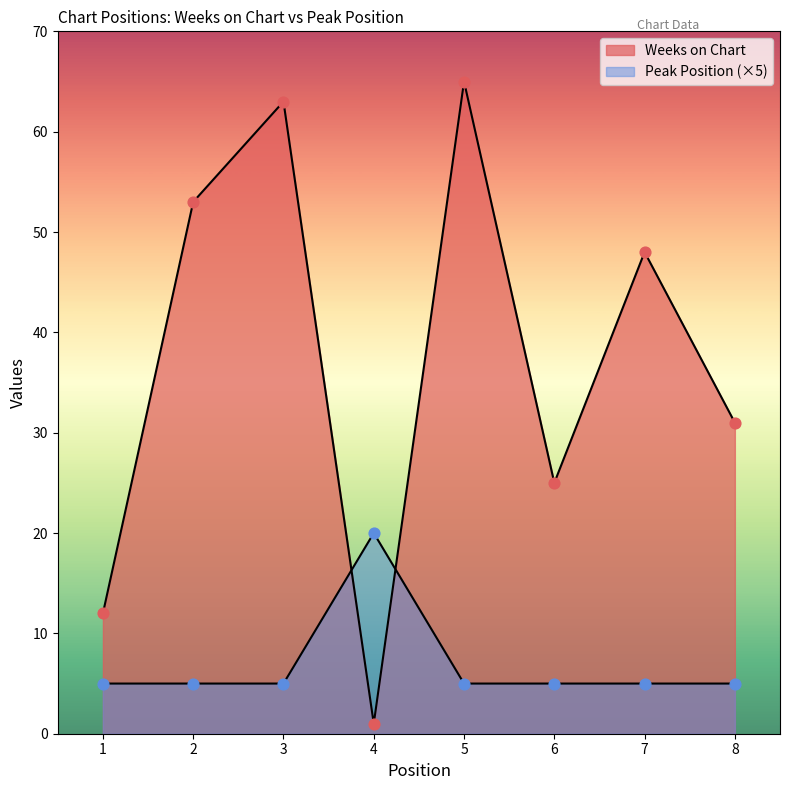

Which series reaches the minimum Y coordinate?

Weeks on Chart